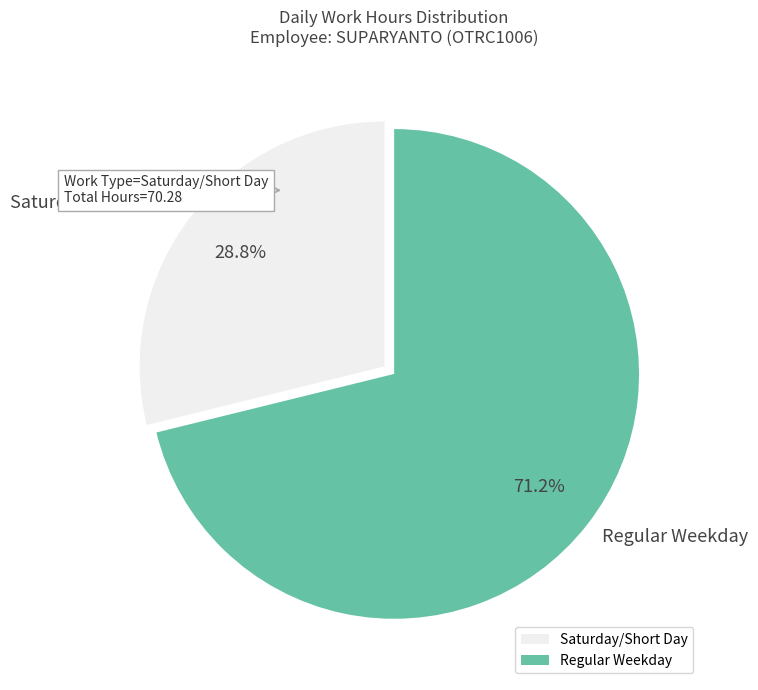

What percentage do Regular Weekday and Saturday/Short Day together represent?

100.0%